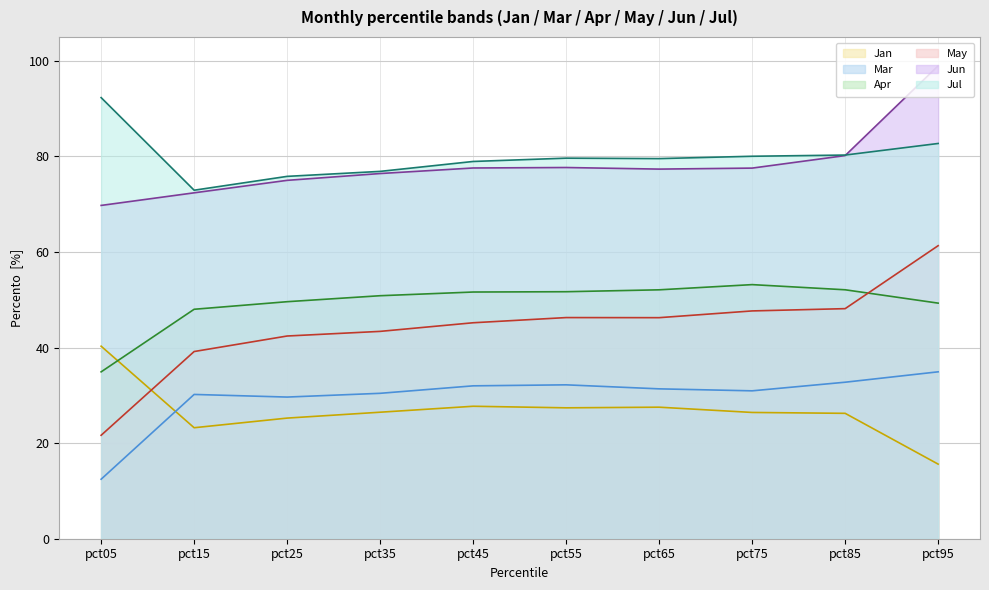

What is the difference between the maximum and second lowest values in the Jul line series?

16.5